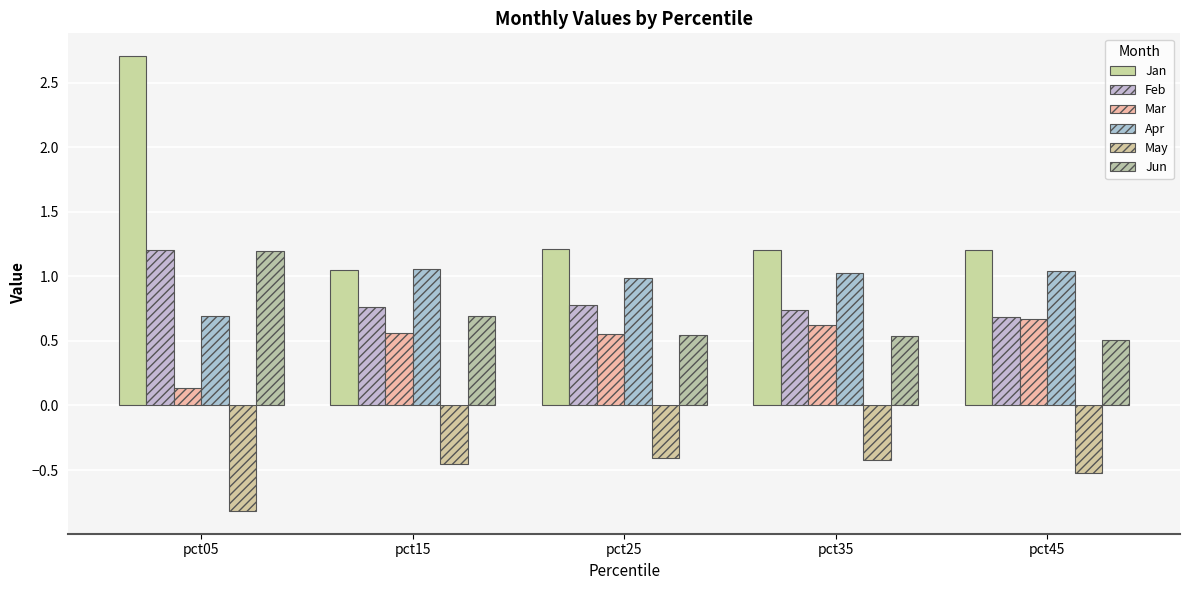

What is the difference between the maximum and minimum values in the Mar series?

0.5